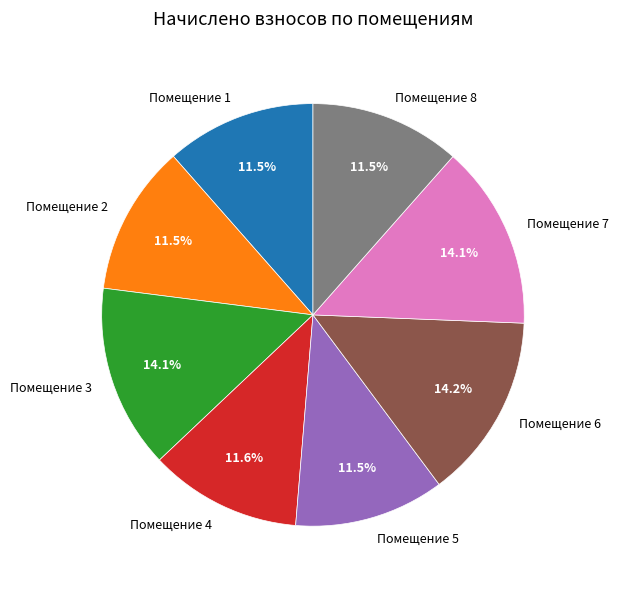

What is the ratio of the value at Помещение 8 to the value at Помещение 1?

1.0